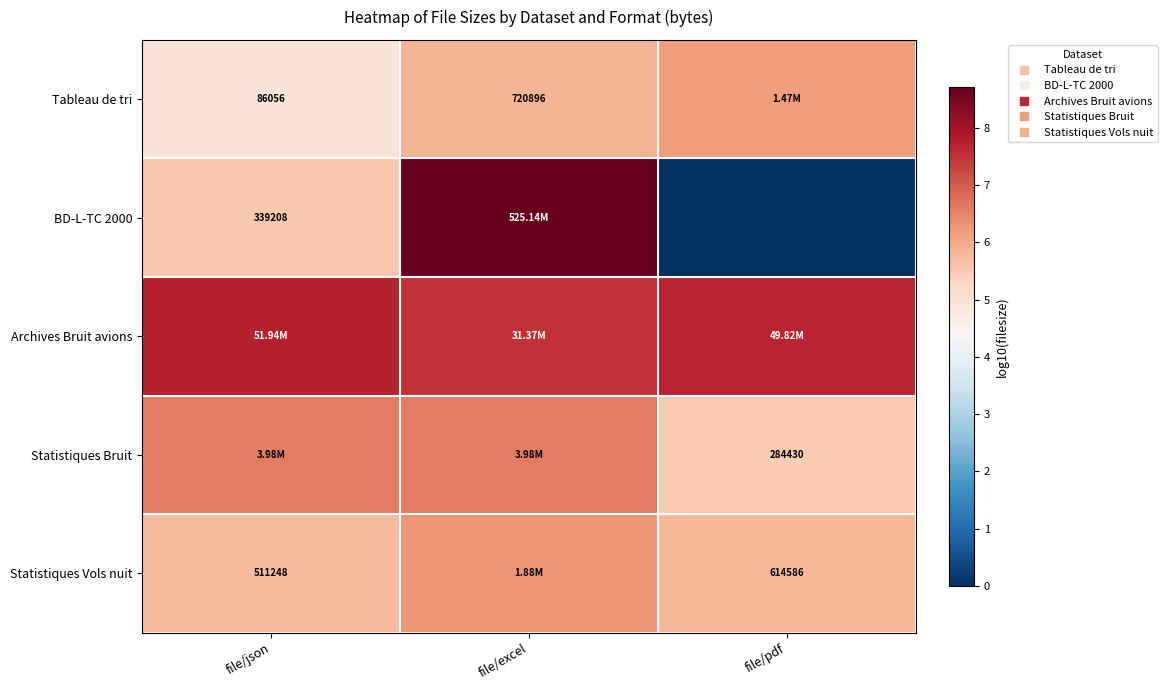

What is the total value across all series at file/excel?

34.9